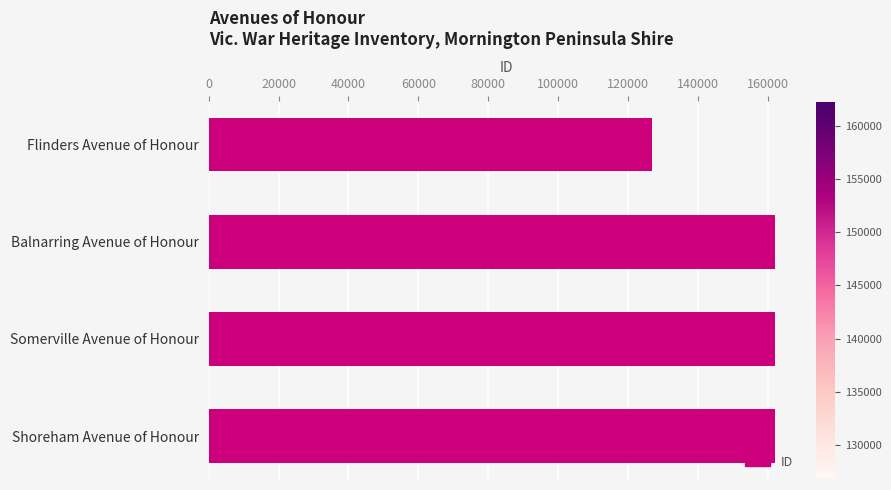

Between Flinders Avenue of Honour and Somerville Avenue of Honour, which is larger?

Somerville Avenue of Honour